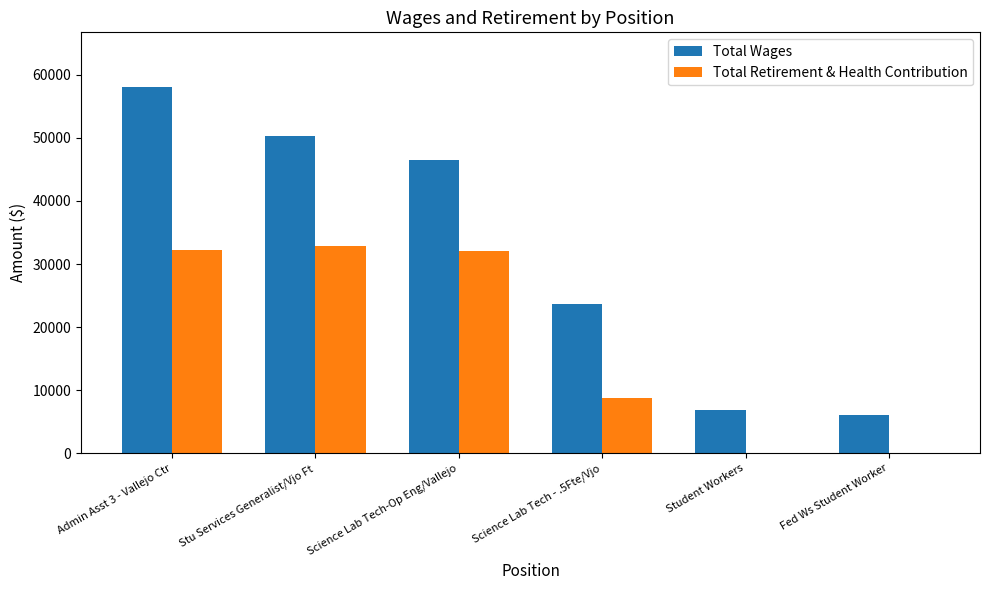

Where does the Total Retirement & Health Contribution series first go above 32010?

Admin Asst 3 - Vallejo Ctr